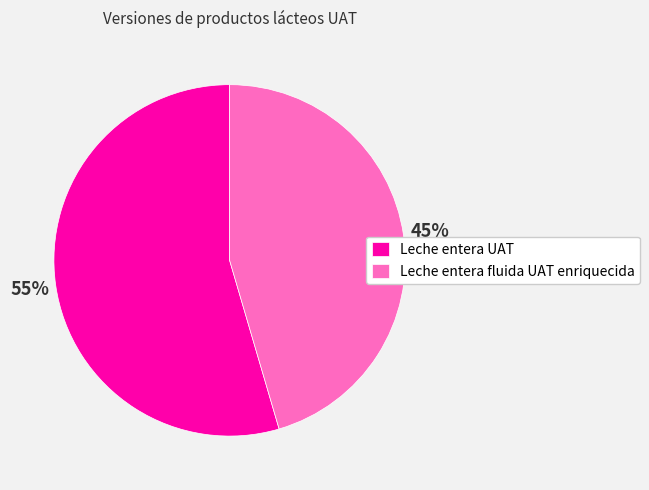

Which slice is the smallest?

Leche entera fluida UAT enriquecida